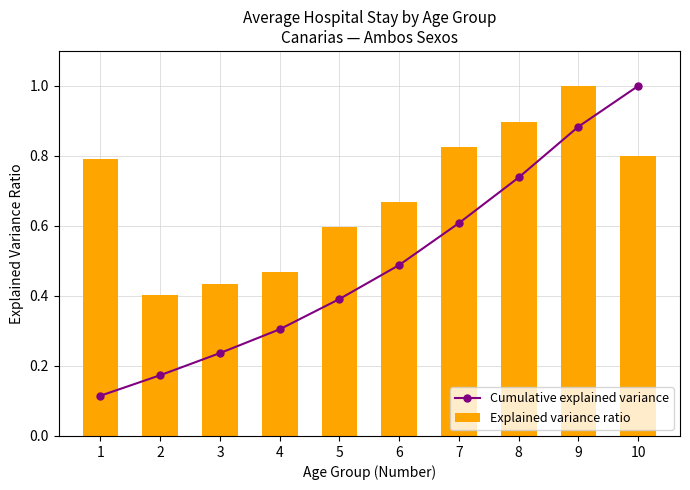

Is the value of Cumulative explained variance at 9 greater than the value of Explained variance ratio at 3?

Yes